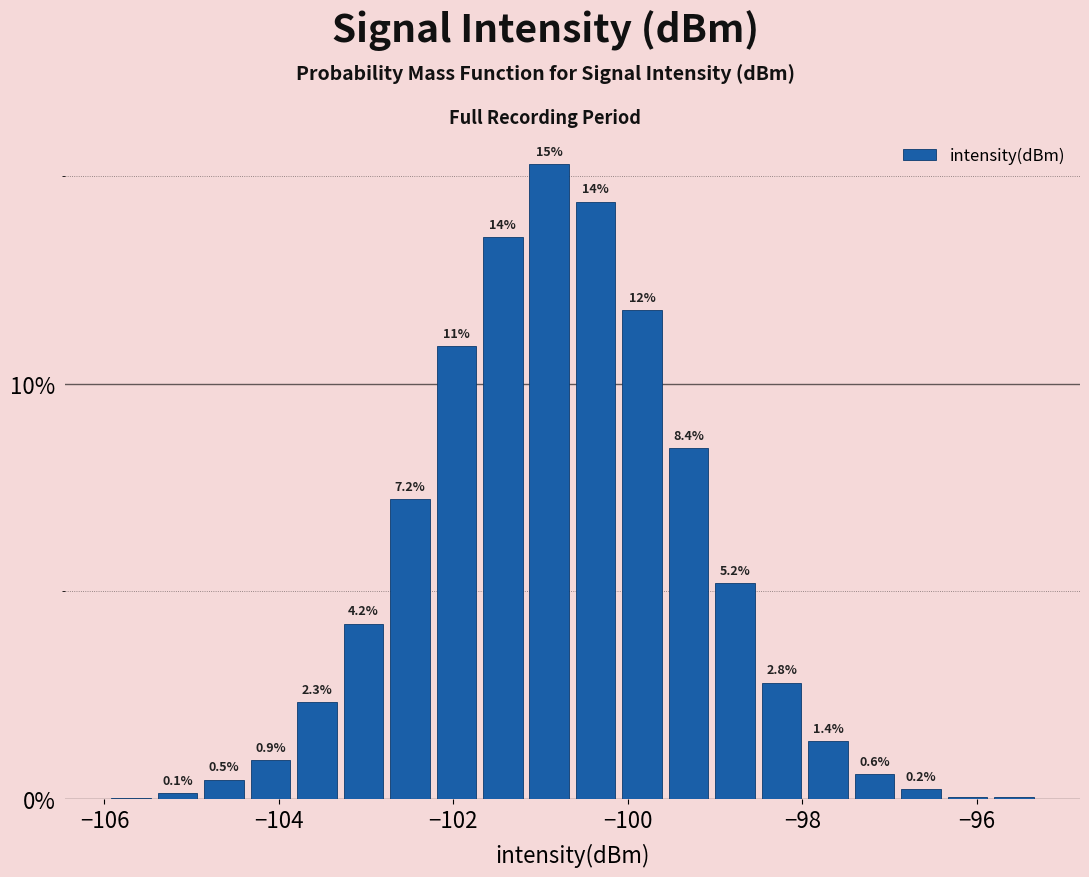

Around what value on the x-axis is the tallest bar? Give the approximate position of its centre, as read against the axis.

-101.0